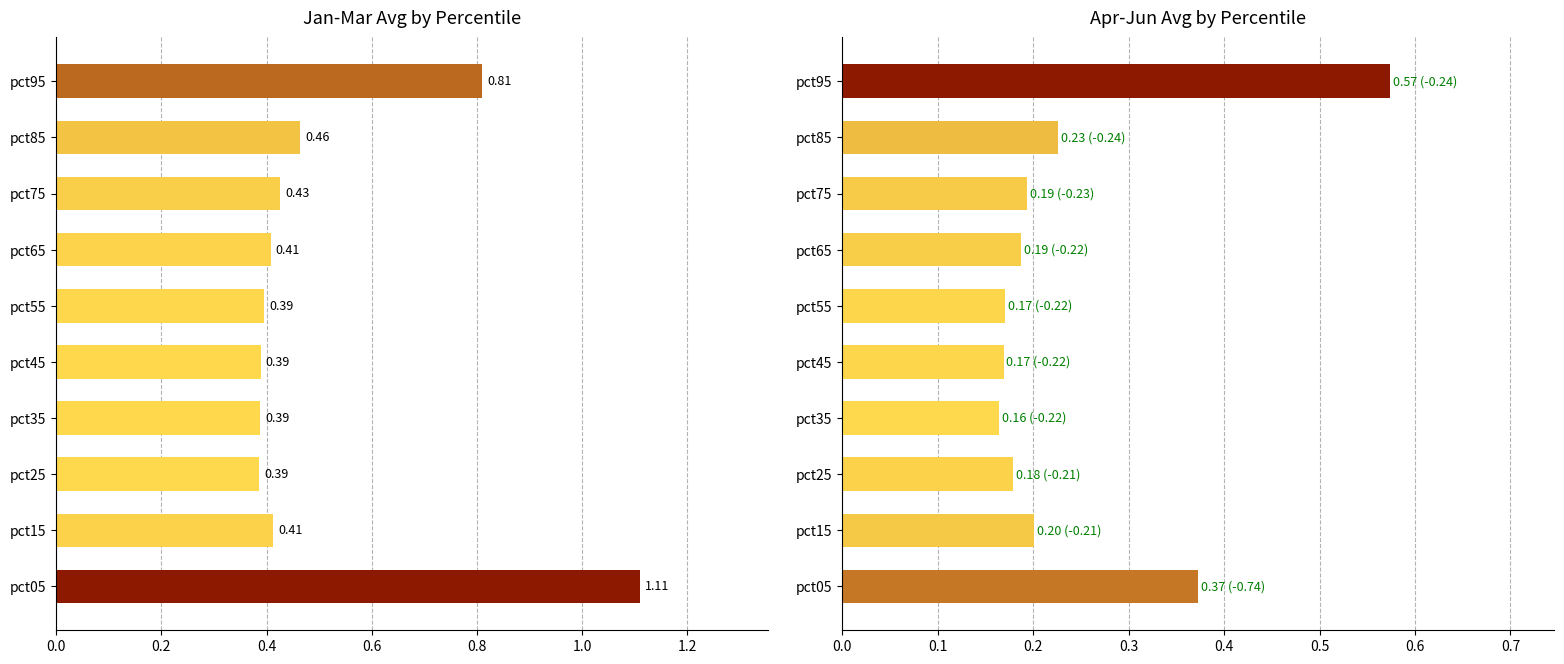

The value of Apr-Jun avg at pct35 is 0.0. True or false?

False